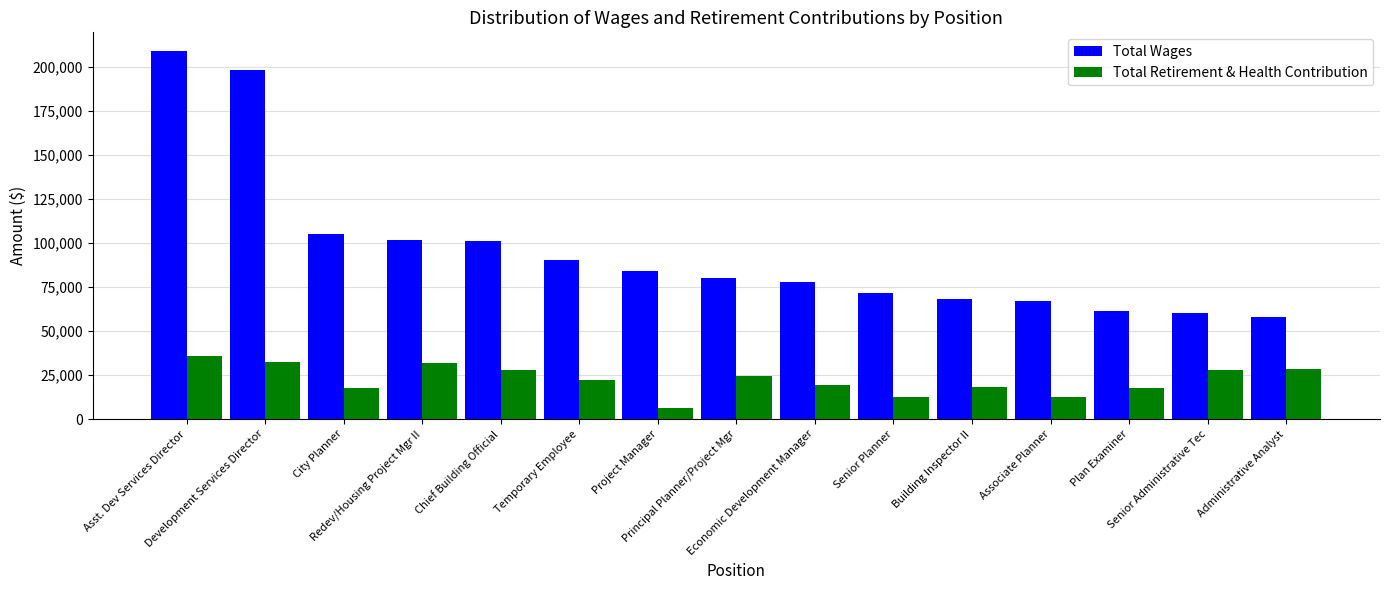

True or false: Total Wages has a value of 50016 at Economic Development Manager.

False